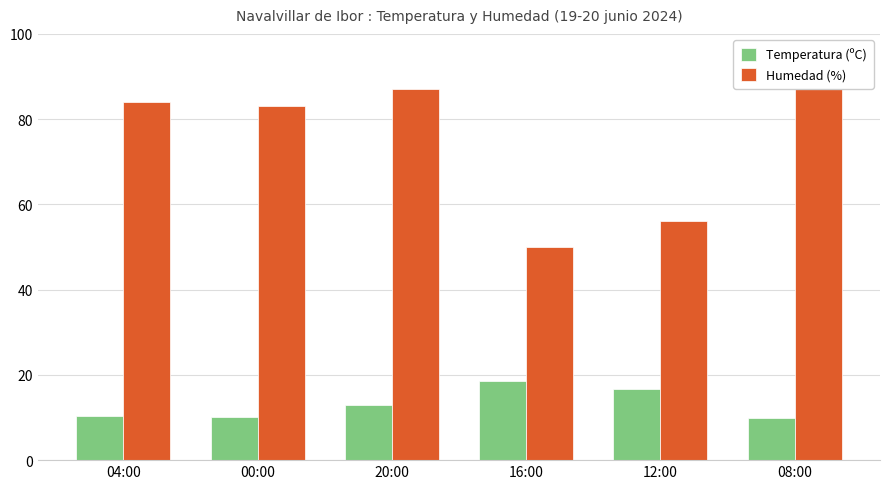

Reading left to right, list all the values displayed in this chart.

Temperatura (ºC): 10.4	10.2	13.0	18.5	16.7	9.8
Humedad (%): 84.0	83.0	87.0	50.0	56.0	92.0